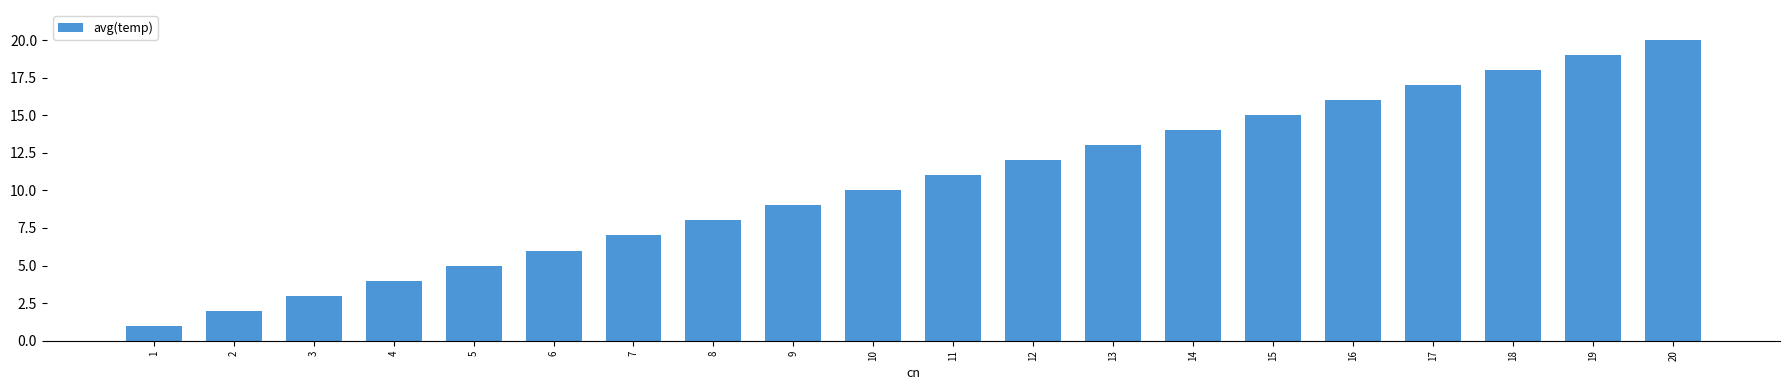

Rank the categories by value from highest to lowest.

20, 19, 18, 17, 16, 15, 14, 13, 12, 11, 10, 9, 8, 7, 6, 5, 4, 3, 2, 1